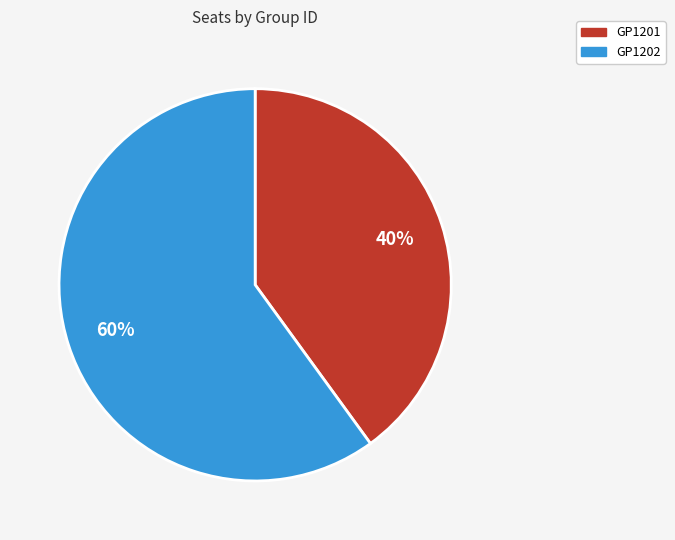

Which category has the biggest portion of the pie?

GP1202